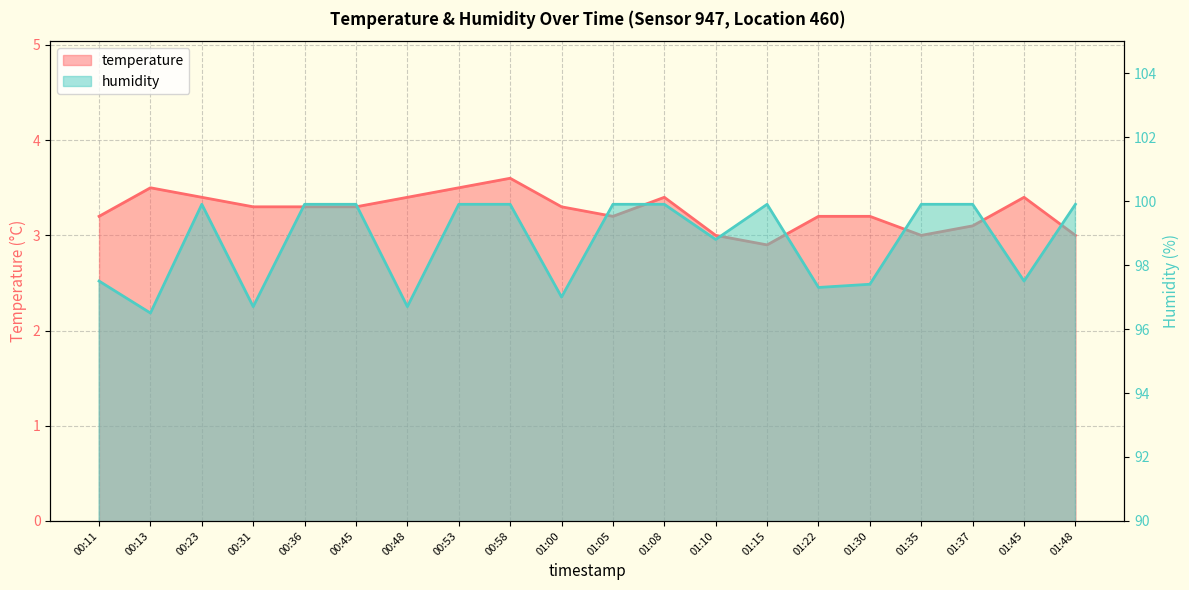

What is the sum of all temperature values?

65.2